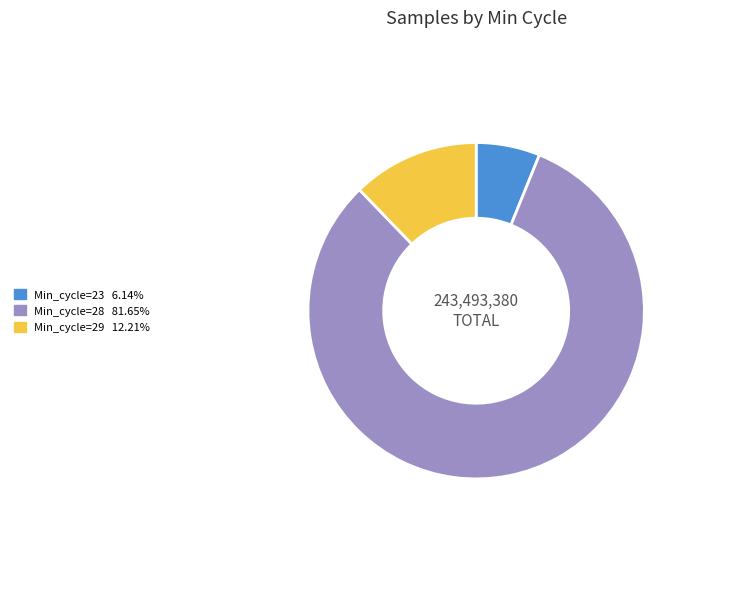

Is there any slice that represents more than half of the pie?

Yes